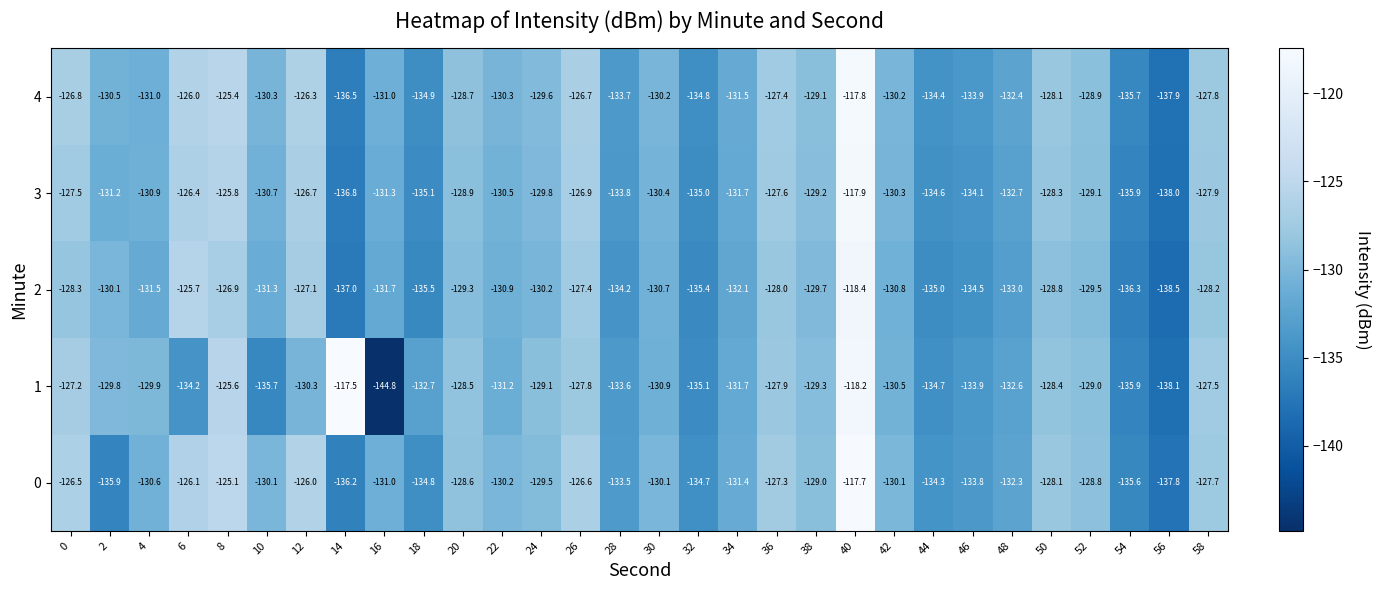

Which series has the largest range (max minus min)?

1